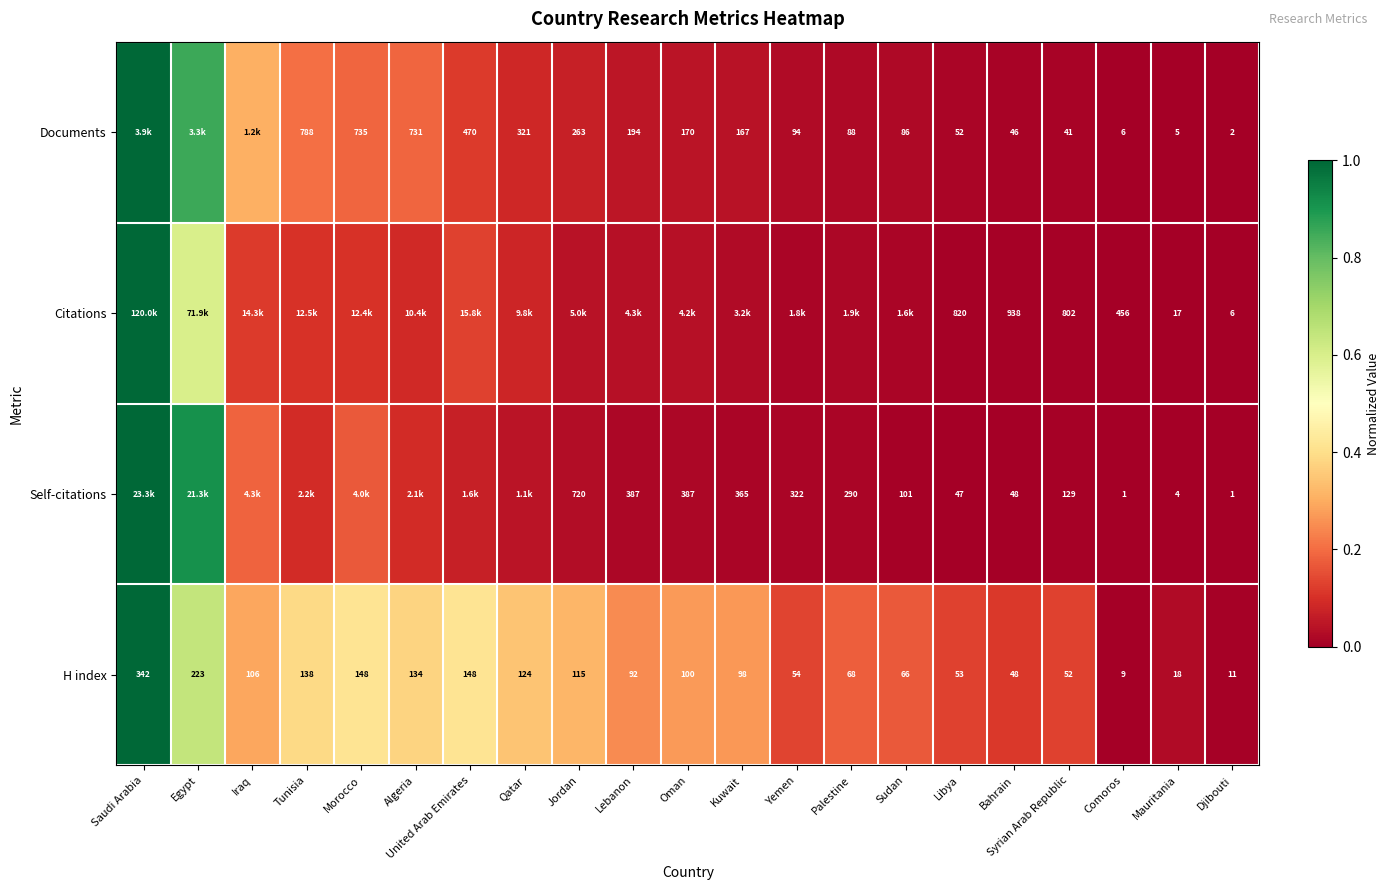

True or false: Documents has a value of 0.1 at United Arab Emirates.

True